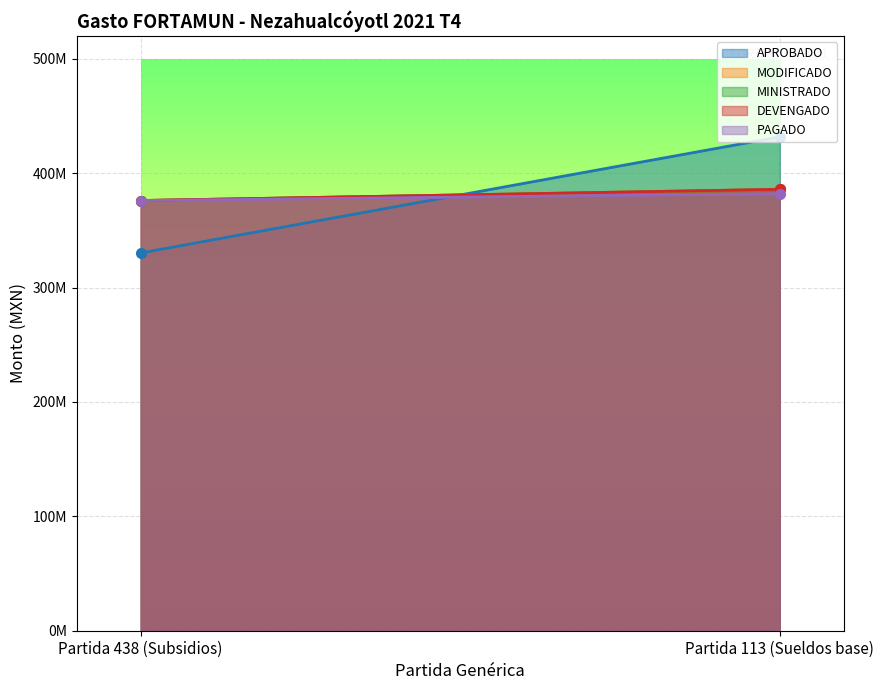

Which series has the largest total across all categories?

APROBADO